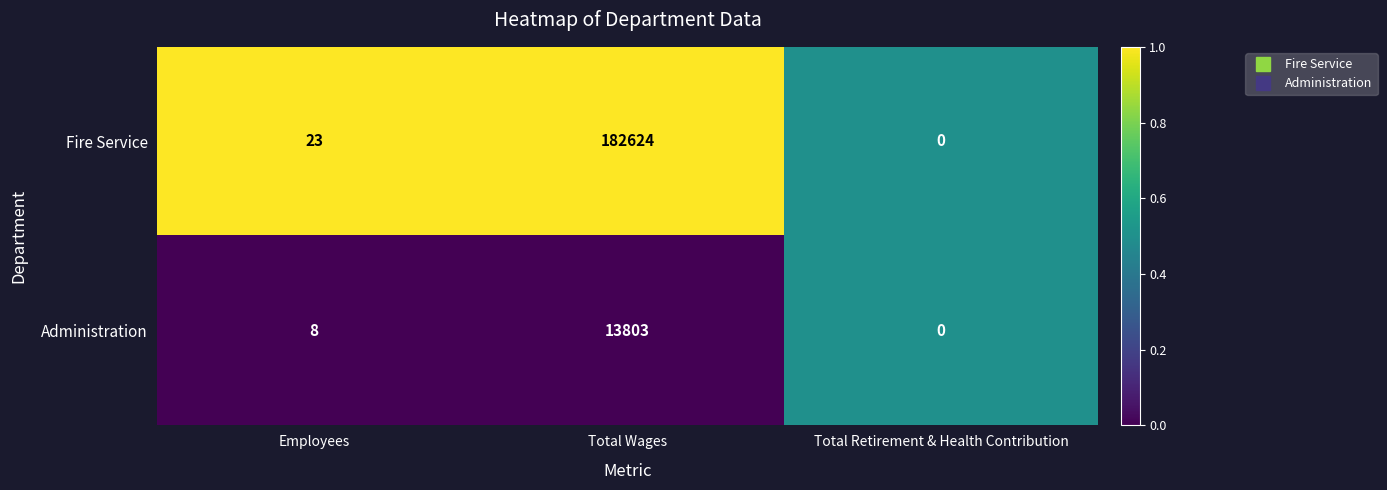

What is the difference between the maximum and minimum values in the Administration series?

13803